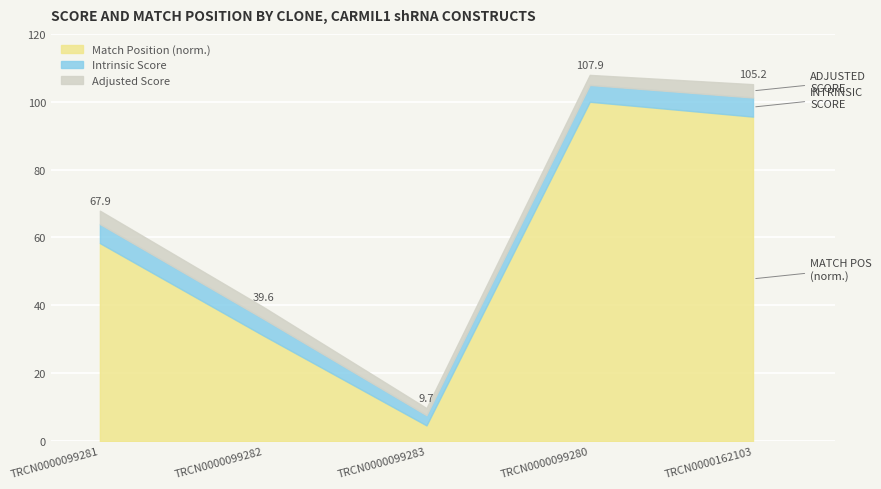

Rank the series at TRCN0000099280 from lowest to highest value.

Adjusted Score, Intrinsic Score, Match Position